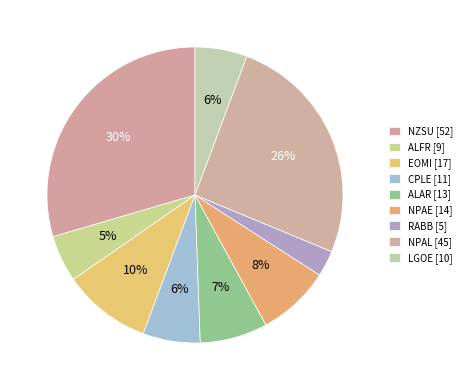

Rank the categories by value from lowest to highest.

RABB, ALFR, LGOE, CPLE, ALAR, NPAE, EOMI, NPAL, NZSU